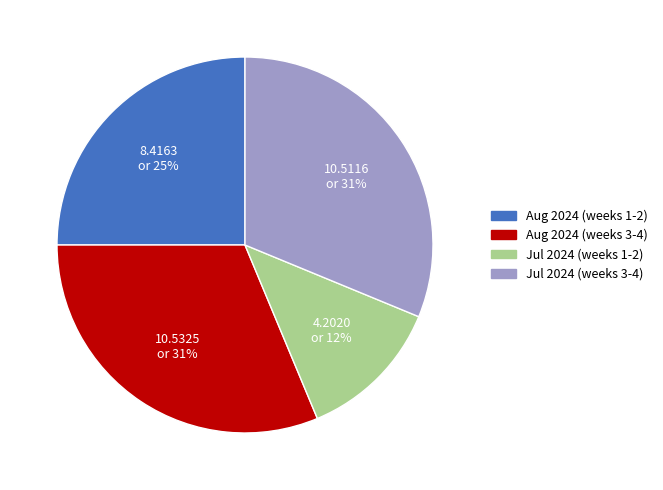

Is there any slice that represents more than half of the pie?

No